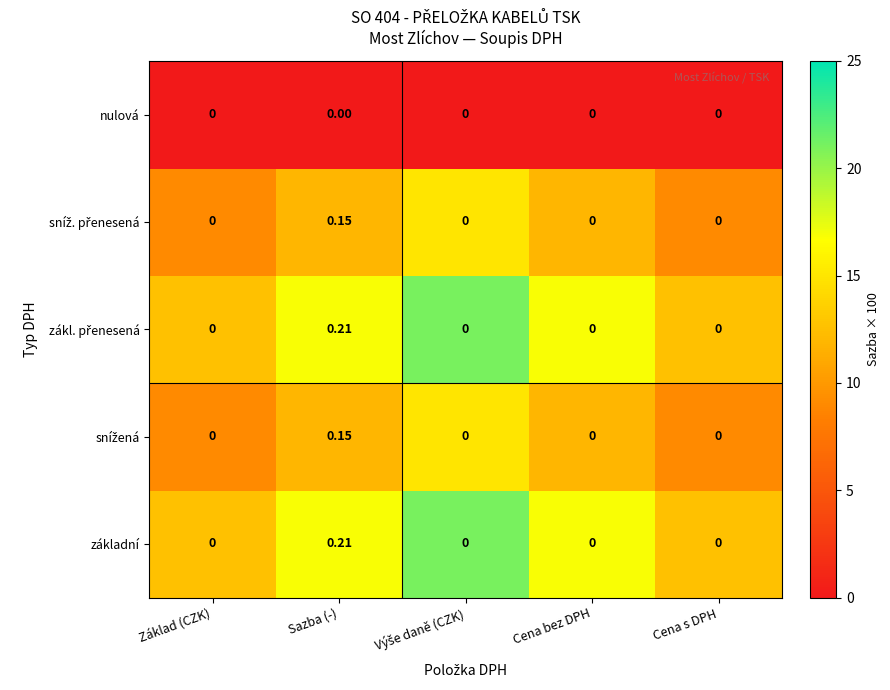

List the series in order of their peak value, highest first.

základní, zákl. přenesená, snížená, sníž. přenesená, nulová